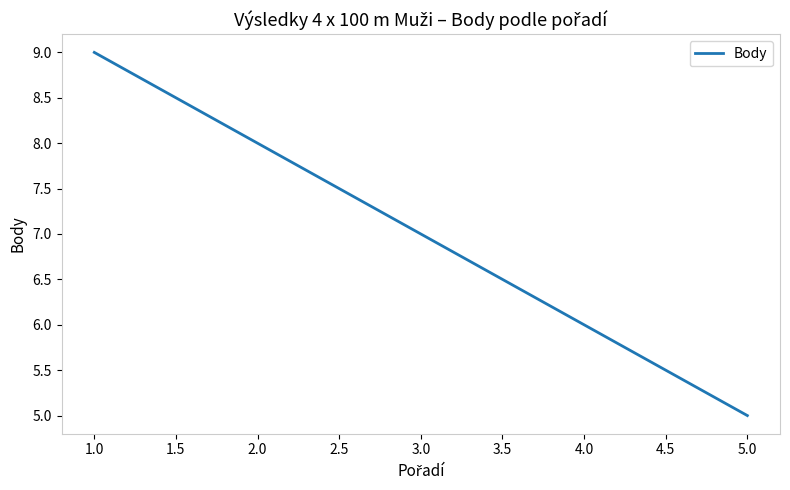

What value does the data have at 1.0?

9